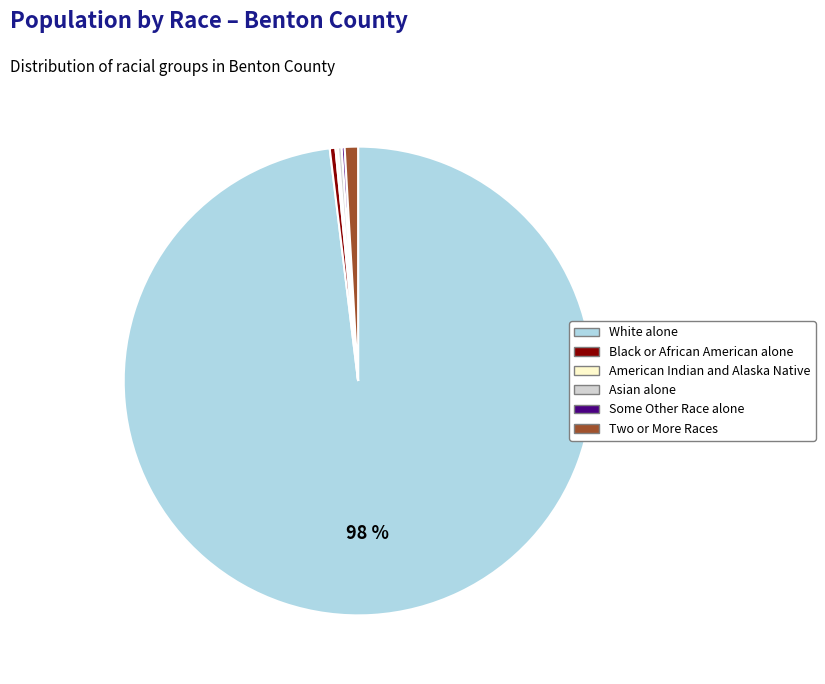

Which category accounts for the majority?

White alone